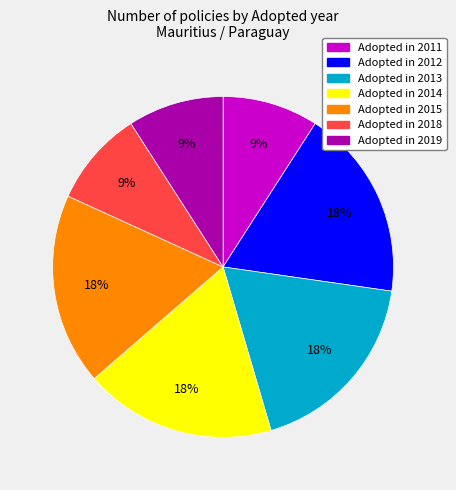

How many segments does this pie chart have?

7